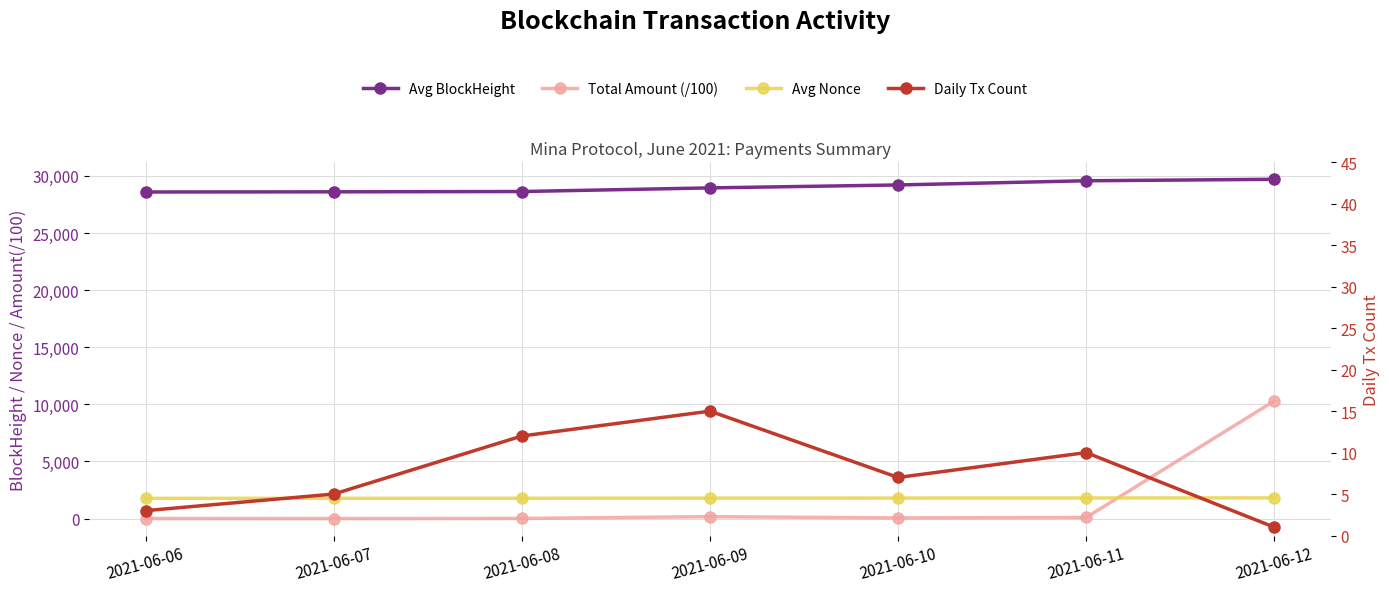

True or false: Avg BlockHeight and Daily Tx Count cross at least once.

False